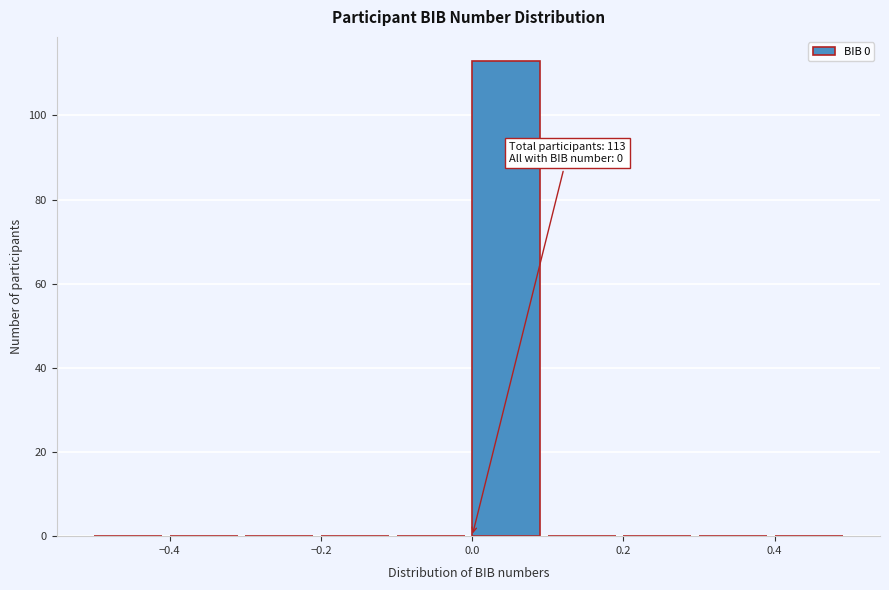

Which range on the x-axis has the tallest bar?

0.0 to 0.1